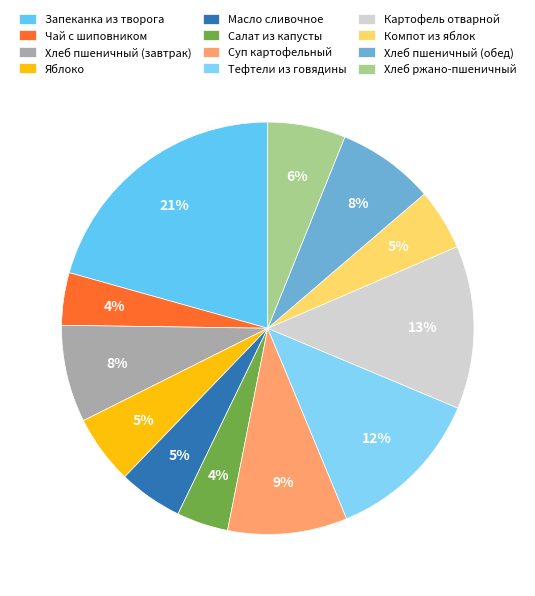

Does Хлеб пшеничный (обед) represent more than half of the total?

No